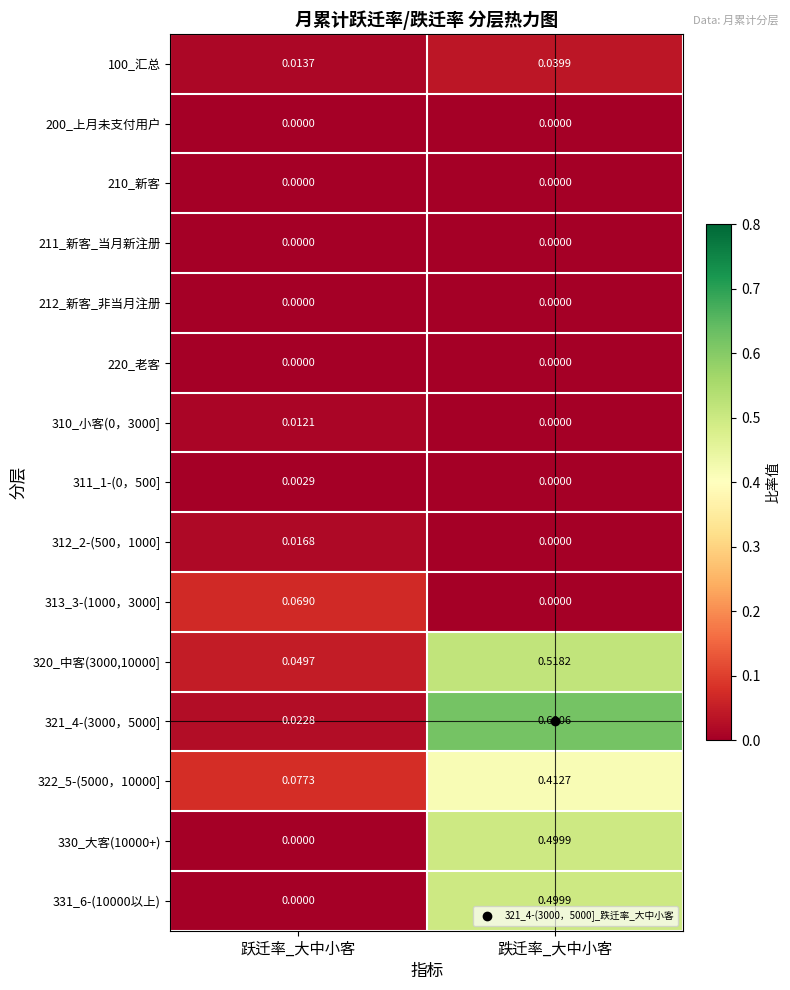

At which label is 331_6-(10000以上) closest to 0?

跃迁率_大中小客